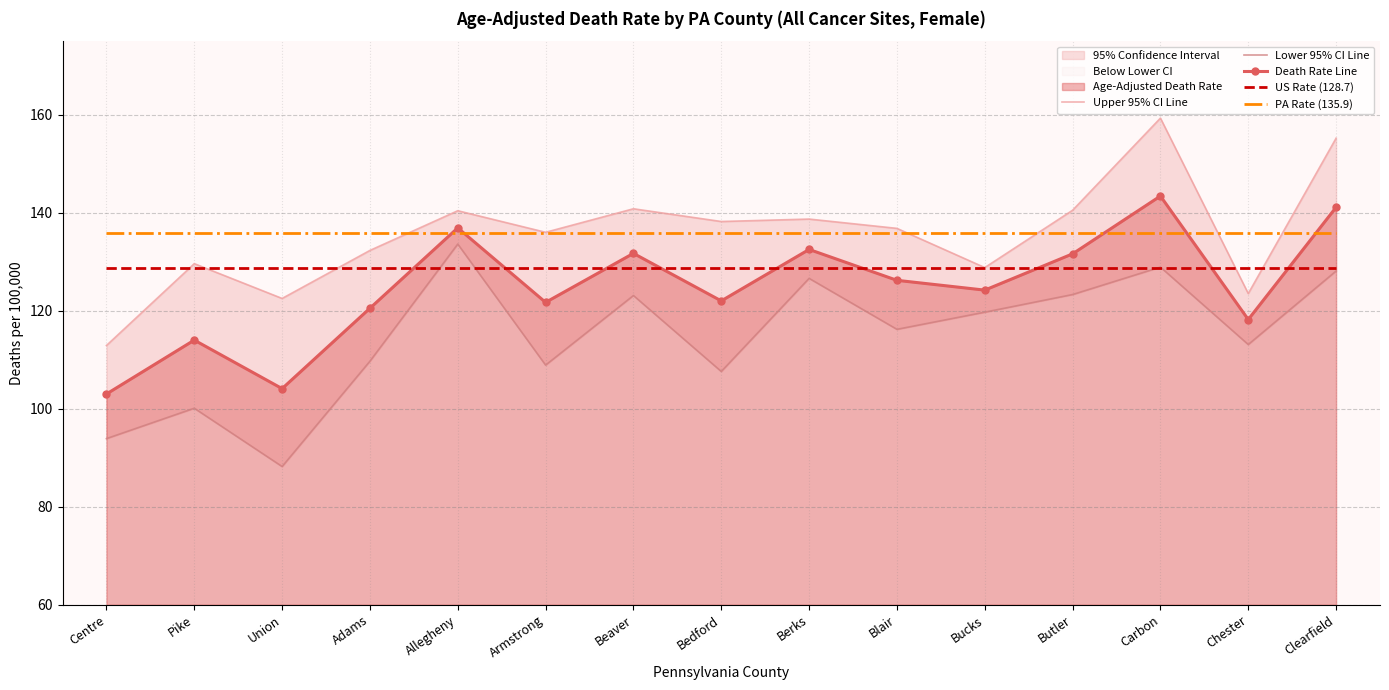

List the labels in order of US Rate (128.7) value, smallest first.

Centre, Pike, Union, Adams, Allegheny, Armstrong, Beaver, Bedford, Berks, Blair, Bucks, Butler, Carbon, Chester, Clearfield